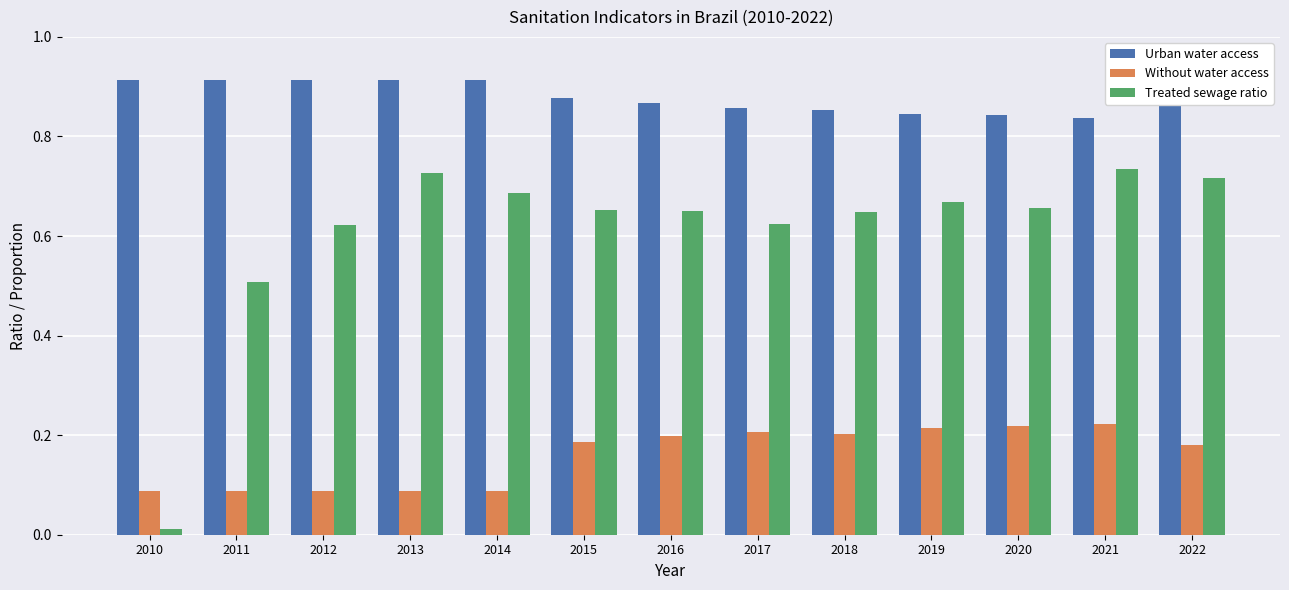

How many bars are there in each group?

3